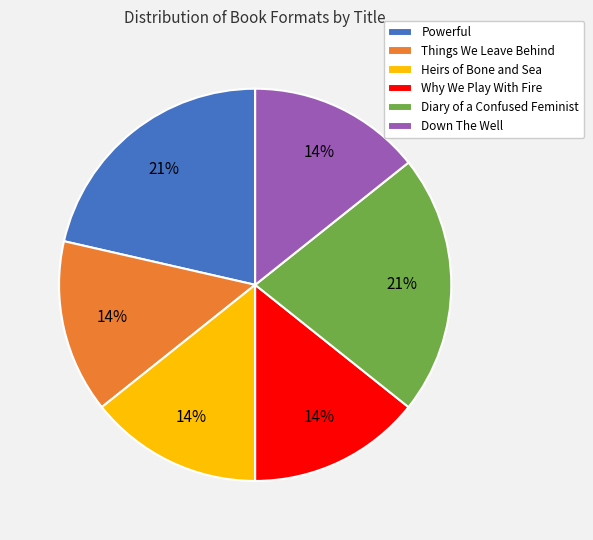

To the nearest percent, what is the difference between the largest and smallest slice percentages?

7%